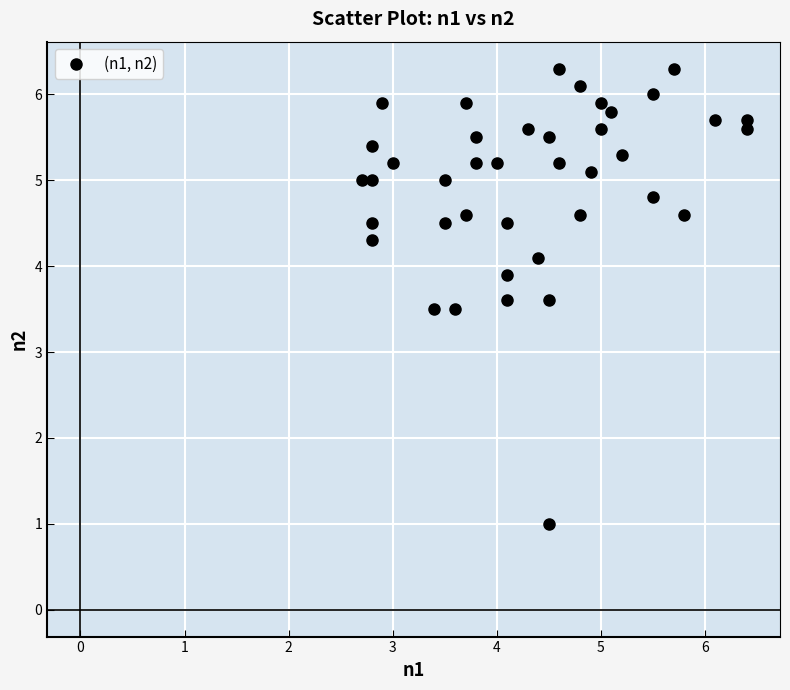

What is the range of Y values (max minus min)?

5.3